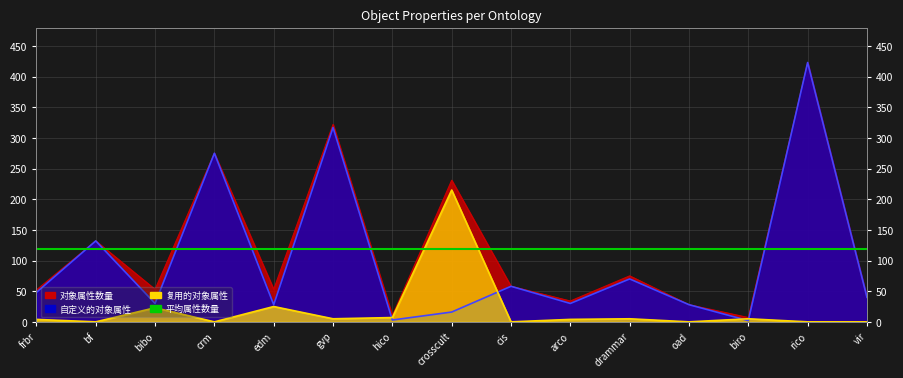

Which series changed the most between frbr and hico?

自定义的对象属性